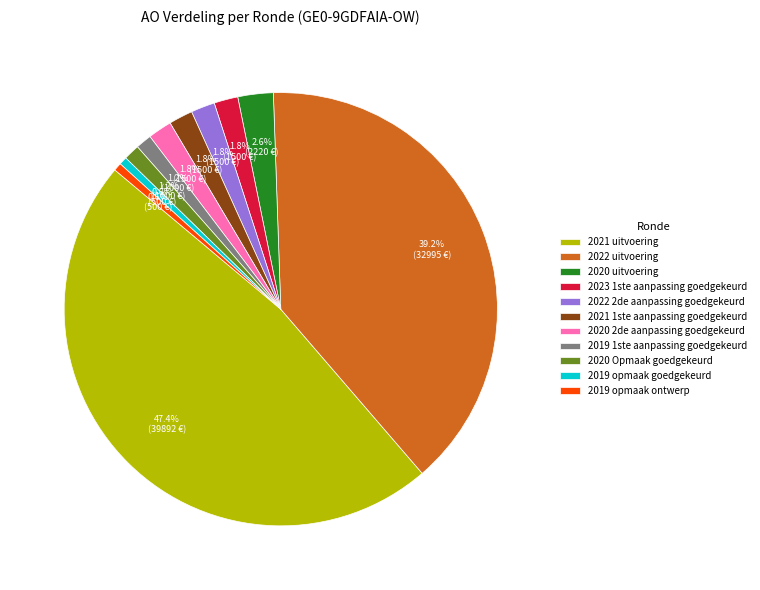

How many segments does this pie chart have?

11